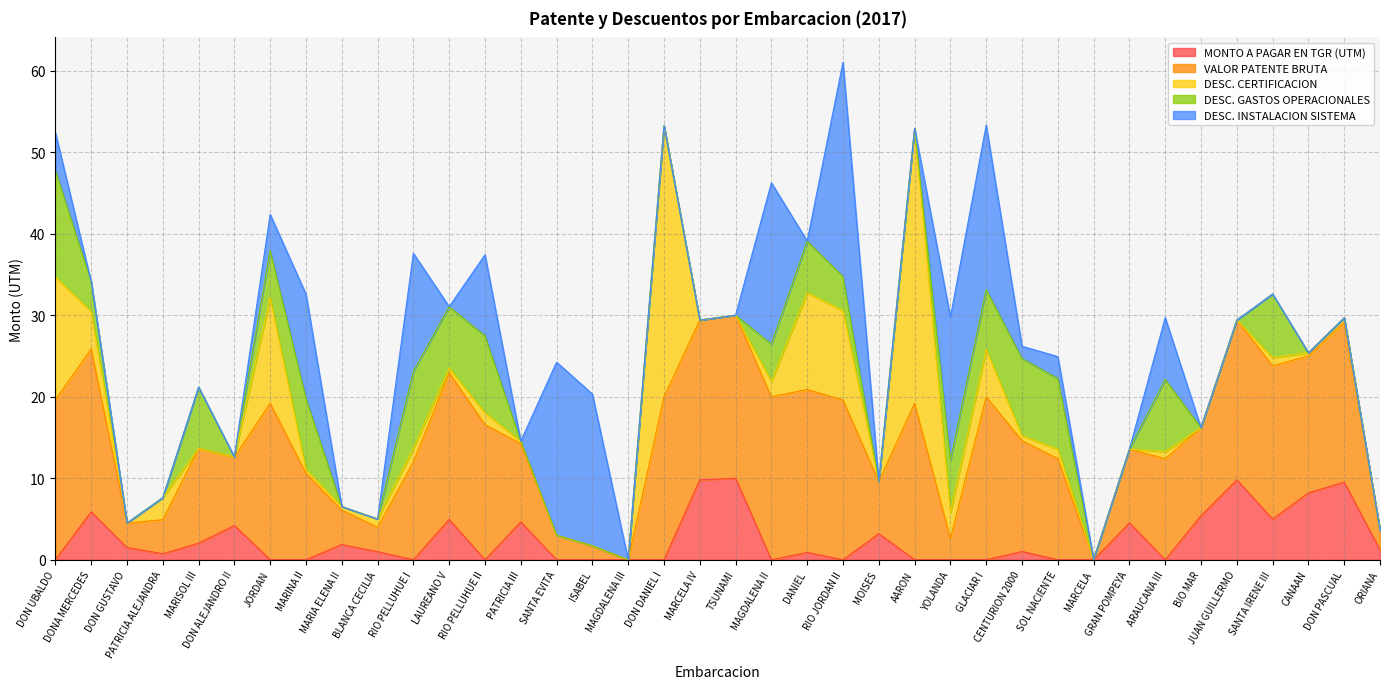

Between SOL NACIENTE and BIO MAR, which series saw the biggest shift?

DESC. GASTOS OPERACIONALES